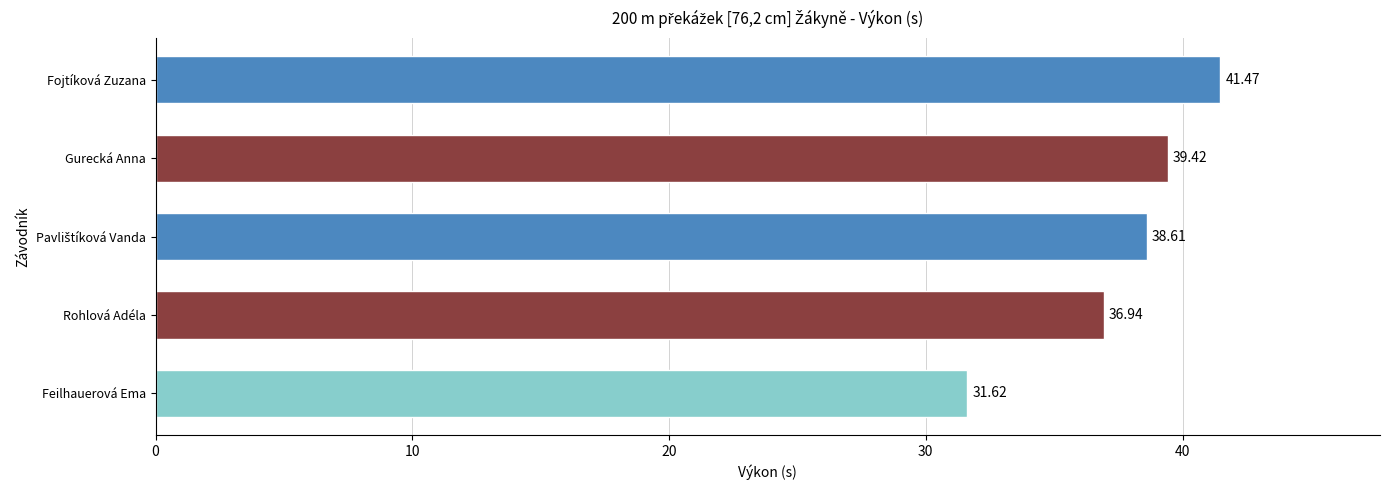

Between Fojtíková Zuzana and Rohlová Adéla, which is larger?

Fojtíková Zuzana